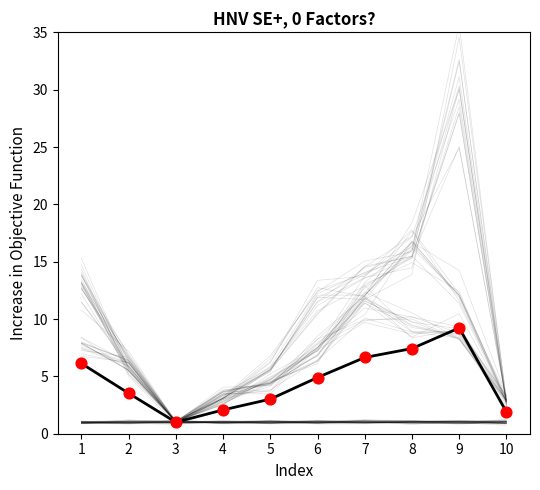

Is the value of mean at 8 greater than the value of observed at 1?

Yes